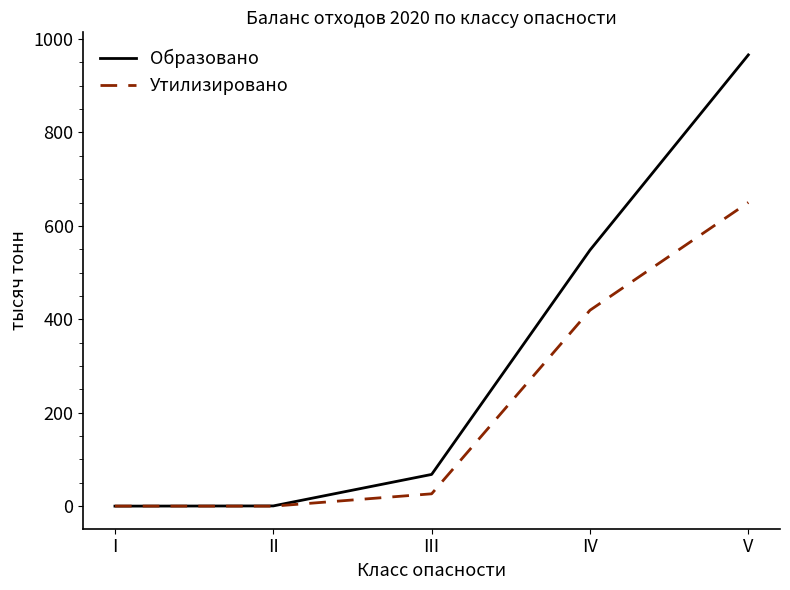

What value does the Образовано series have at V?

966.1